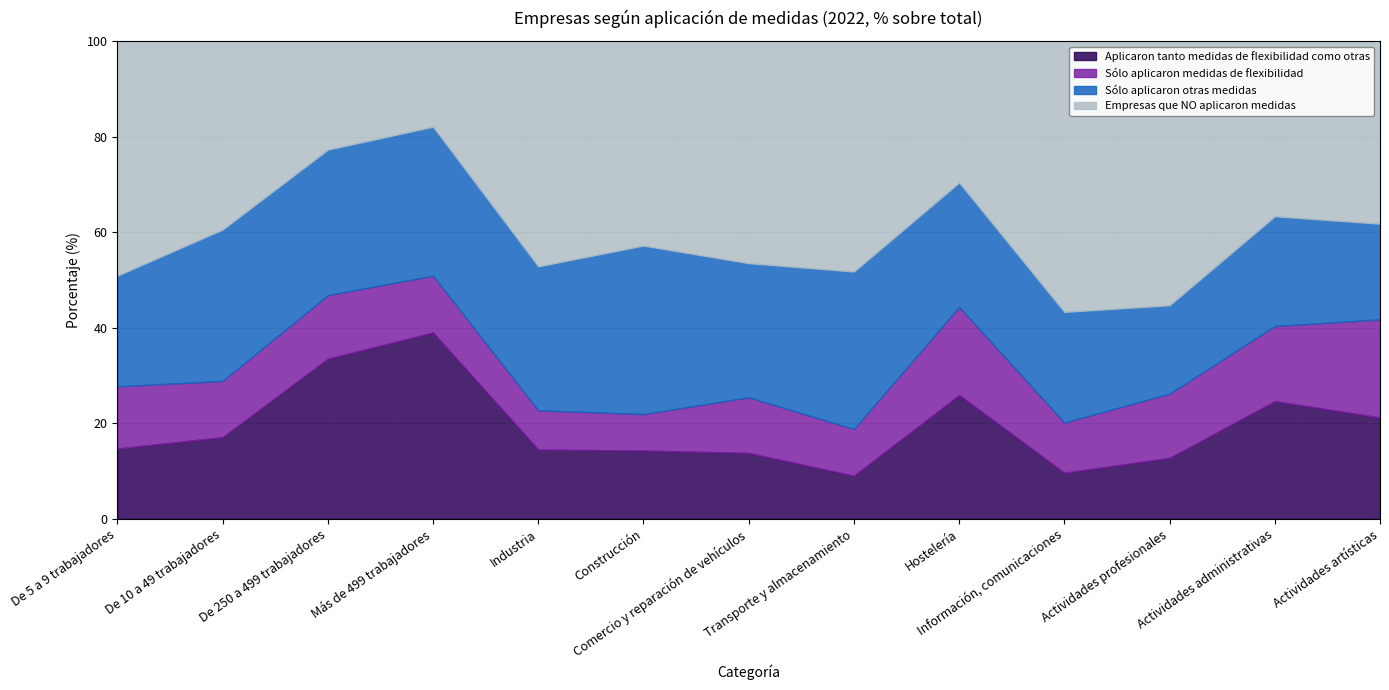

Rank the series at Hostelería from highest to lowest value.

Empresas que NO aplicaron medidas, Sólo aplicaron otras medidas, Aplicaron tanto medidas de flexibilidad como otras, Sólo aplicaron medidas de flexibilidad